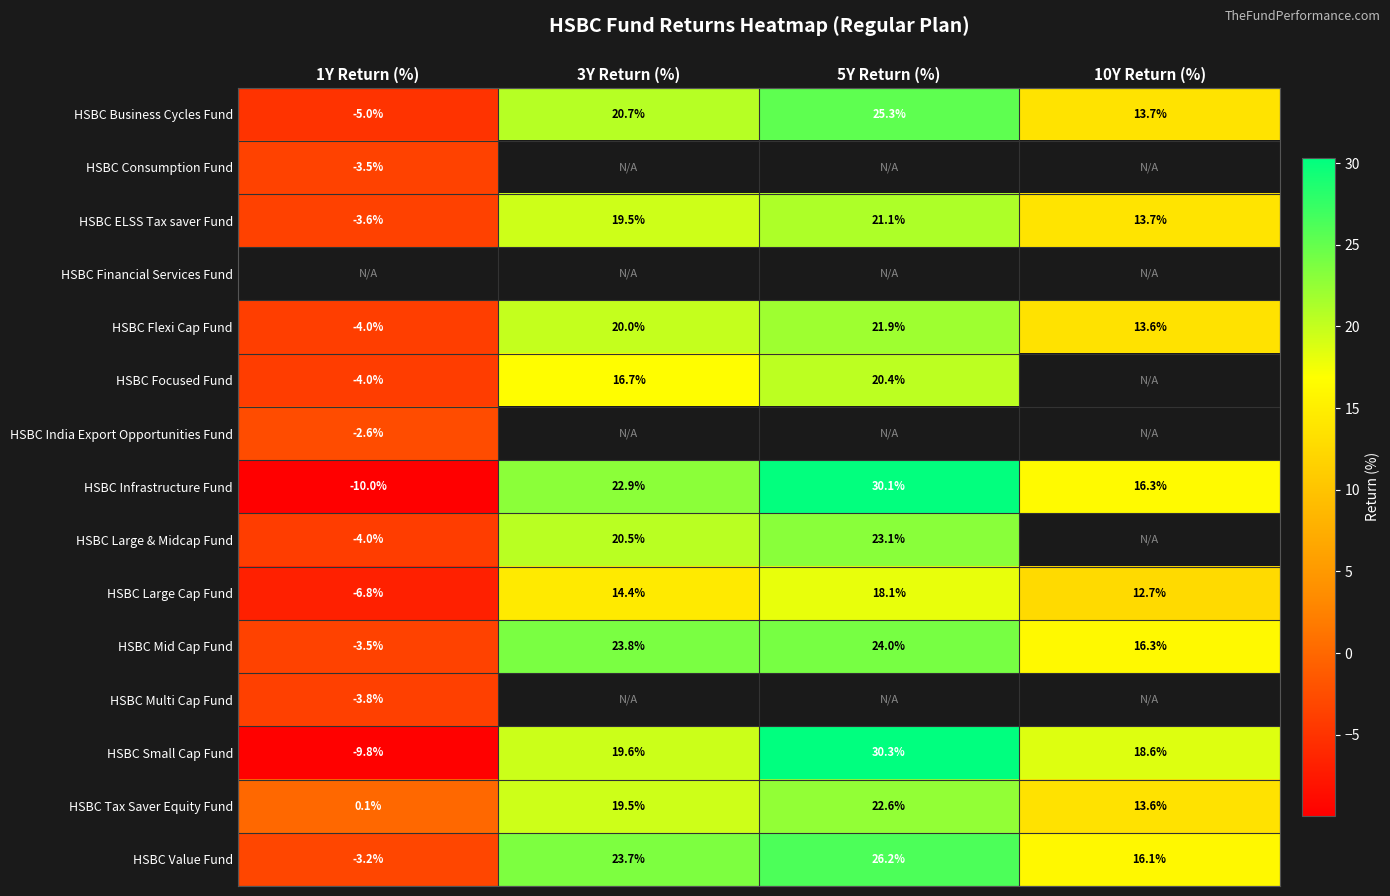

What is the difference between the highest and lowest values at 3Y Return (%)?

9.4